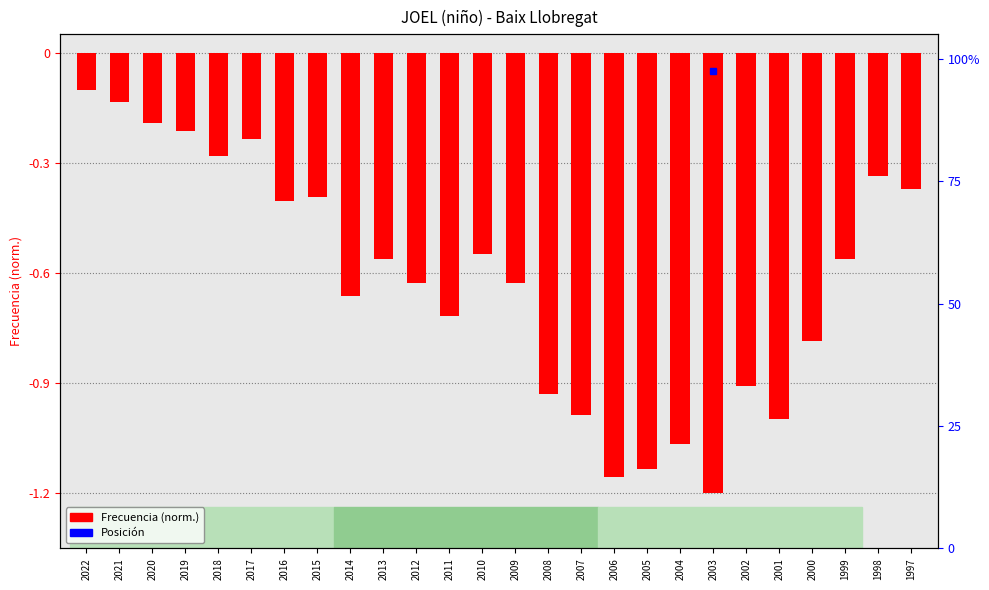

What is the difference between the values at 2022 and 2013?

0.5